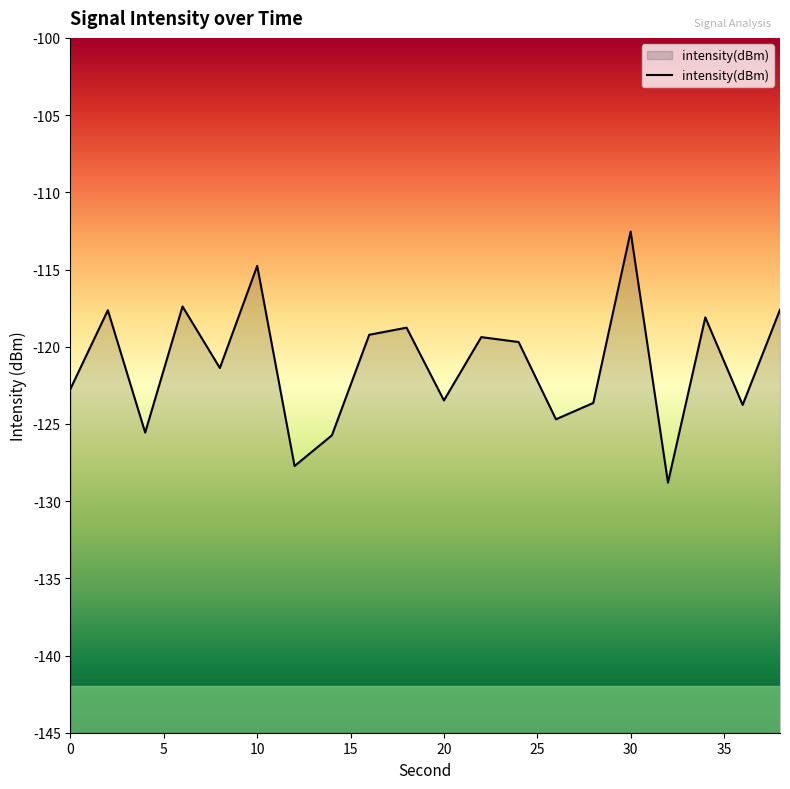

What value does the data have at 30?

-112.5